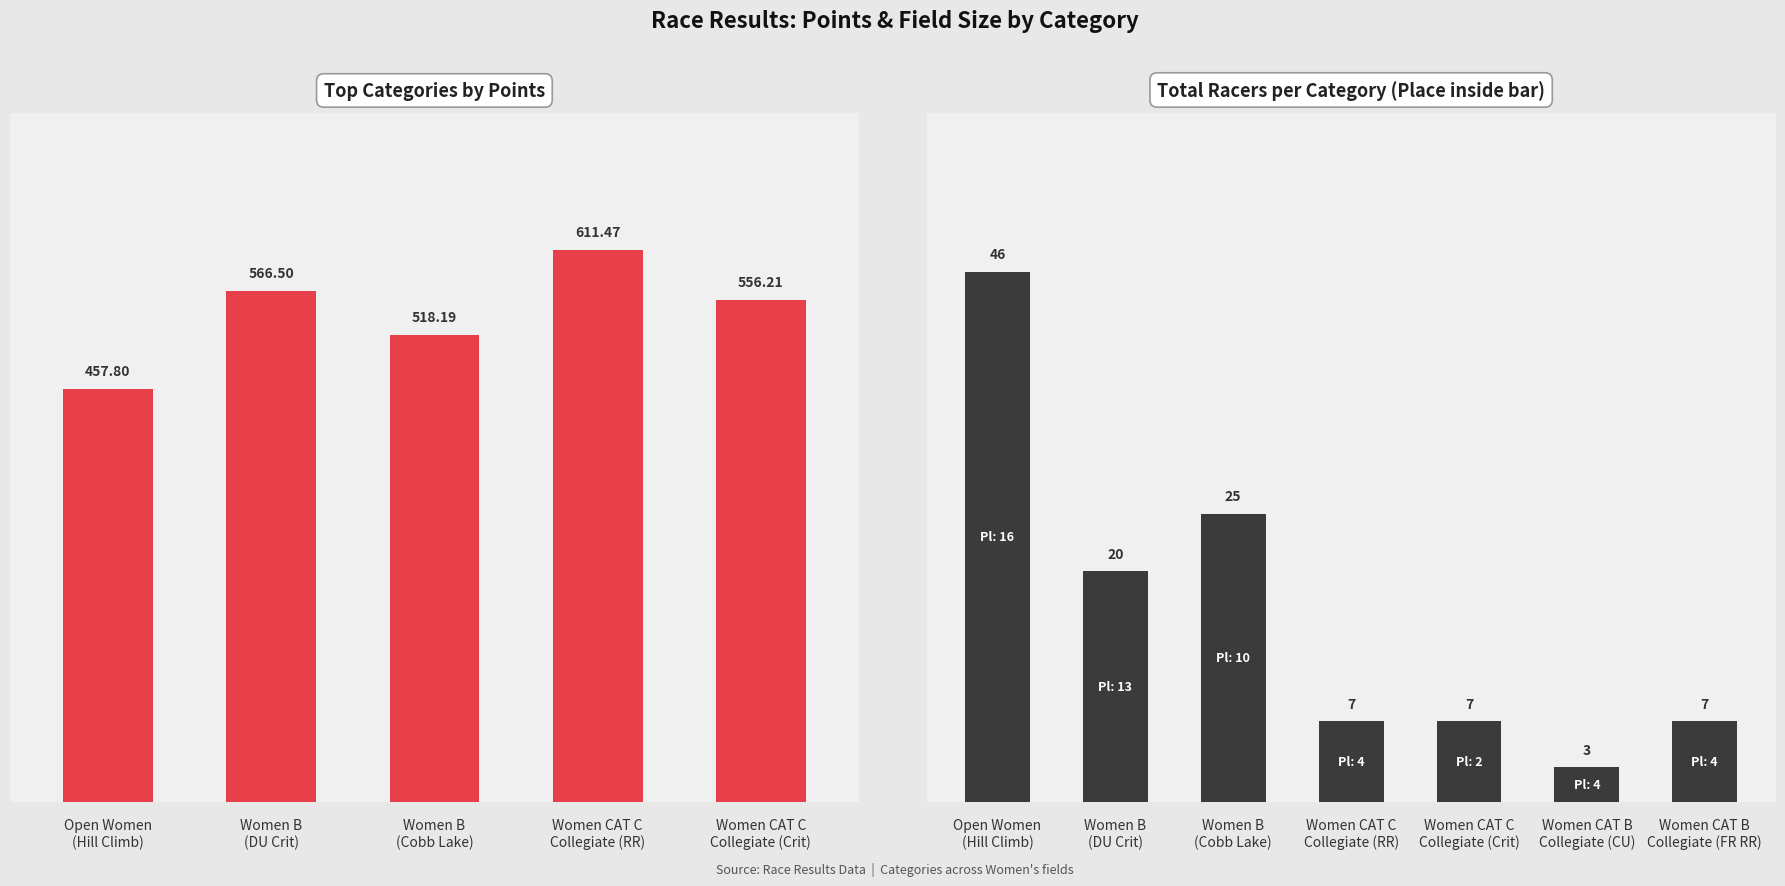

True or false: Place has a value of 2.6 at Women CAT C Collegiate Crit.

False